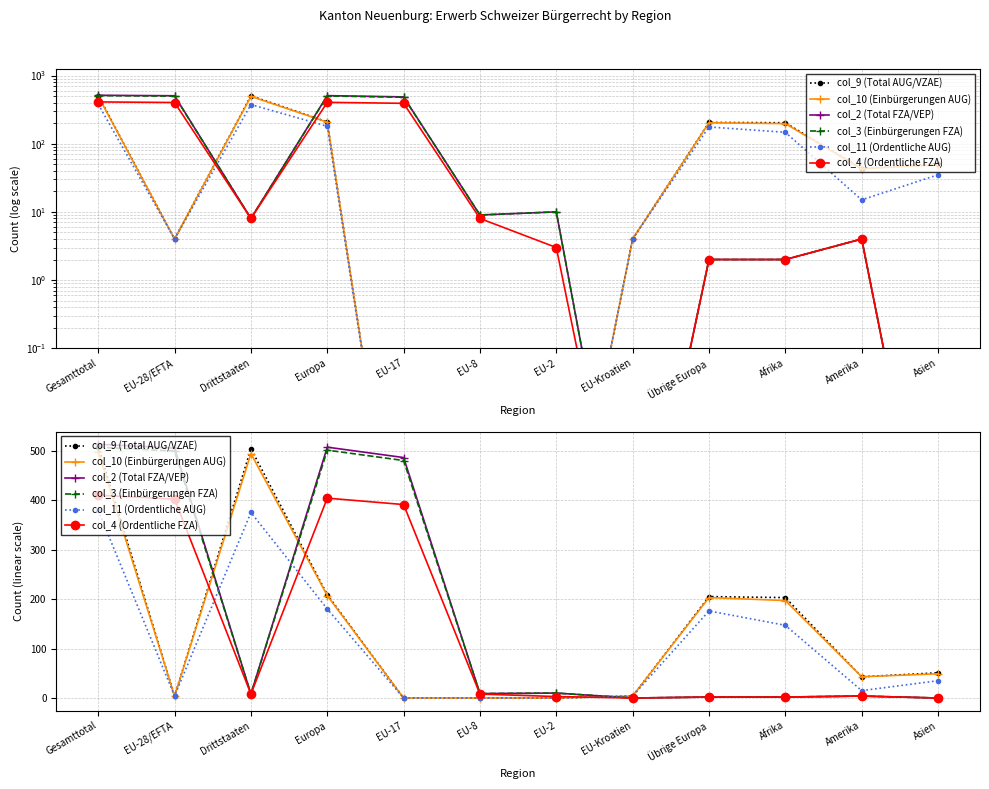

At how many categories does at least one series exceed 325?

5